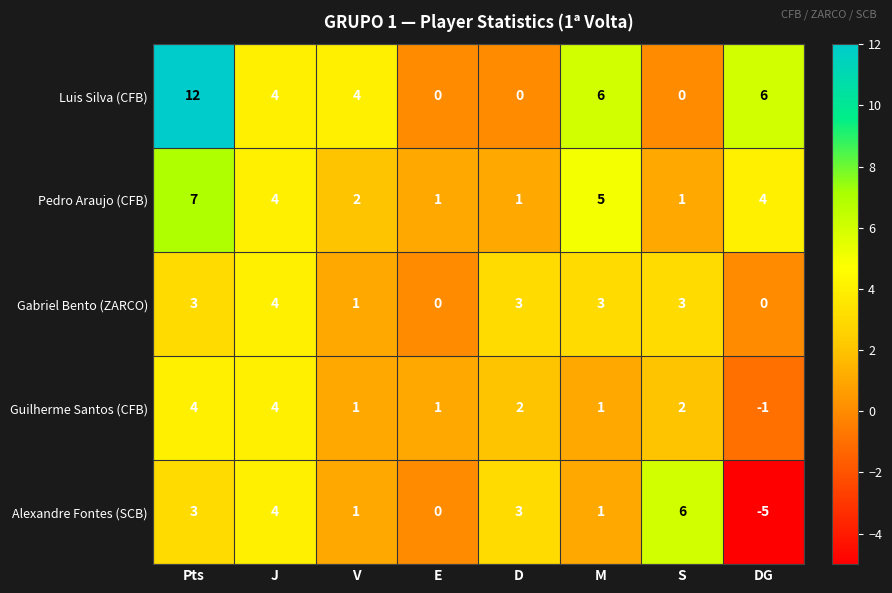

At S, list the series in order from smallest to largest.

Luis Silva (CFB), Pedro Araujo (CFB), Guilherme Santos (CFB), Gabriel Bento (ZARCO), Alexandre Fontes (SCB)